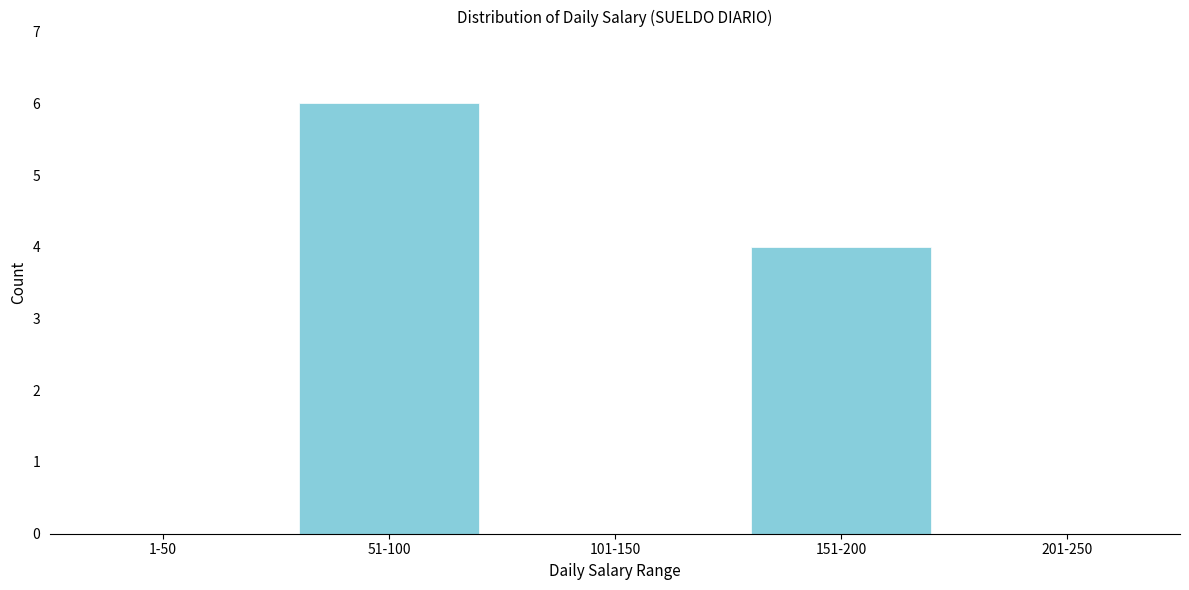

Reading left to right, extract all data points from this chart.

1-50=0	51-100=6	101-150=0	151-200=4	201-250=0